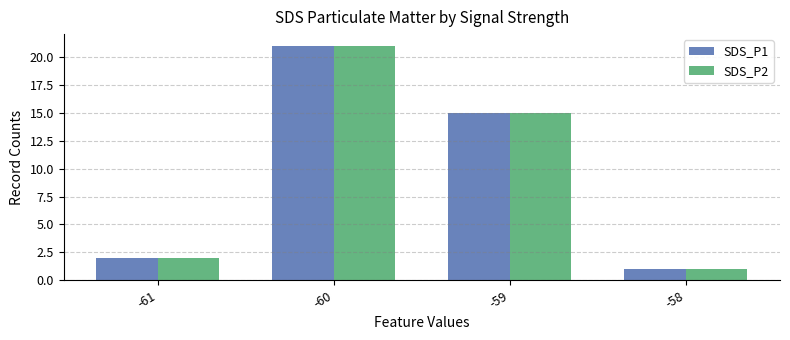

What is the value of the SDS_P2 bar at the 4th from the left?

1